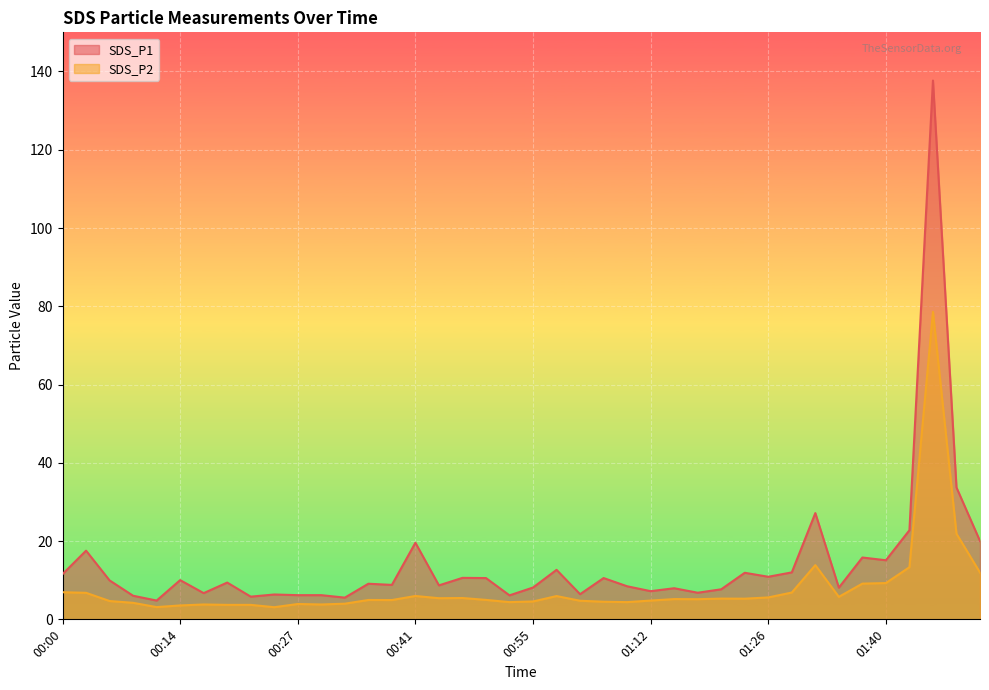

Reading left to right, extract all data points from this chart.

SDS_P1: 00:00=11.6	00:03=17.6	00:05=9.9	00:08=6.0	00:11=4.8	00:14=10.0	00:16=6.7	00:19=9.4	00:22=5.8	00:25=6.3	00:27=6.2	00:30=6.2	00:33=5.5	00:36=9.1	00:38=8.8	00:41=19.6	00:44=8.7	00:47=10.6	00:50=10.6	00:52=6.1	00:55=8.1	00:58=12.7	01:01=6.4	01:03=10.6	01:09=8.4	01:12=7.2	01:15=8.0	01:18=6.8	01:20=7.7	01:23=11.9	01:26=10.9	01:29=12.0	01:31=27.1	01:34=8.1	01:37=15.8	01:40=15.1	01:42=22.8	01:45=137.7	01:48=33.7	01:51=20.0
SDS_P2: 00:00=6.9	00:03=6.8	00:05=4.7	00:08=4.2	00:11=3.1	00:14=3.5	00:16=3.8	00:19=3.7	00:22=3.7	00:25=3.1	00:27=3.9	00:30=3.8	00:33=4.0	00:36=5.0	00:38=4.9	00:41=6.0	00:44=5.4	00:47=5.5	00:50=5.0	00:52=4.4	00:55=4.6	00:58=6.0	01:01=4.8	01:03=4.5	01:09=4.4	01:12=4.8	01:15=5.2	01:18=5.2	01:20=5.3	01:23=5.3	01:26=5.6	01:29=6.8	01:31=13.8	01:34=5.8	01:37=9.1	01:40=9.3	01:42=13.3	01:45=78.6	01:48=21.9	01:51=11.9